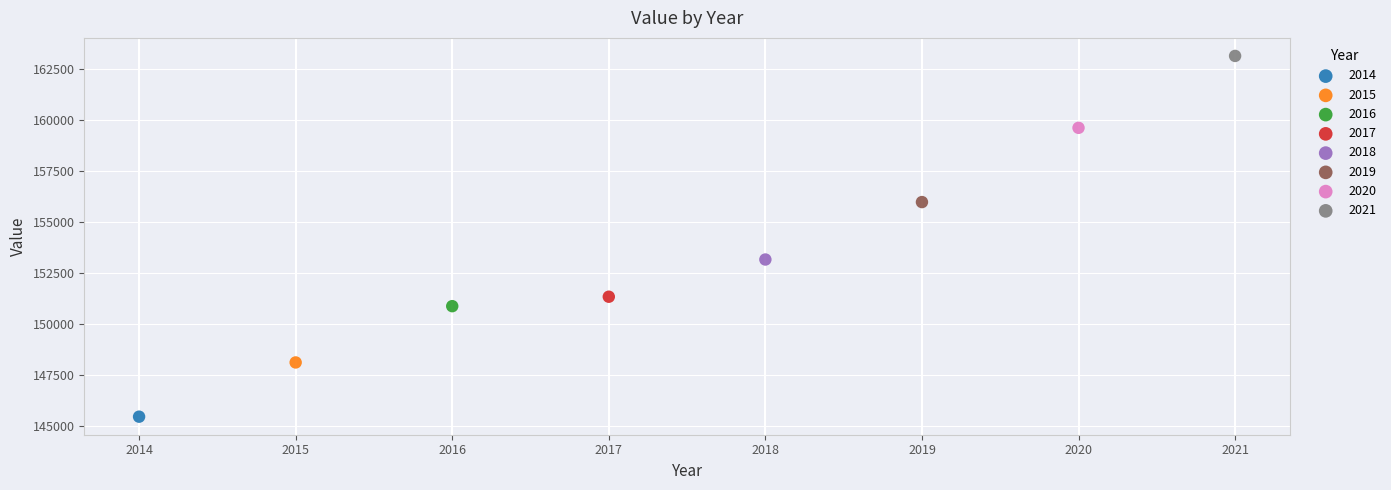

Which series reaches the minimum Y coordinate?

2014